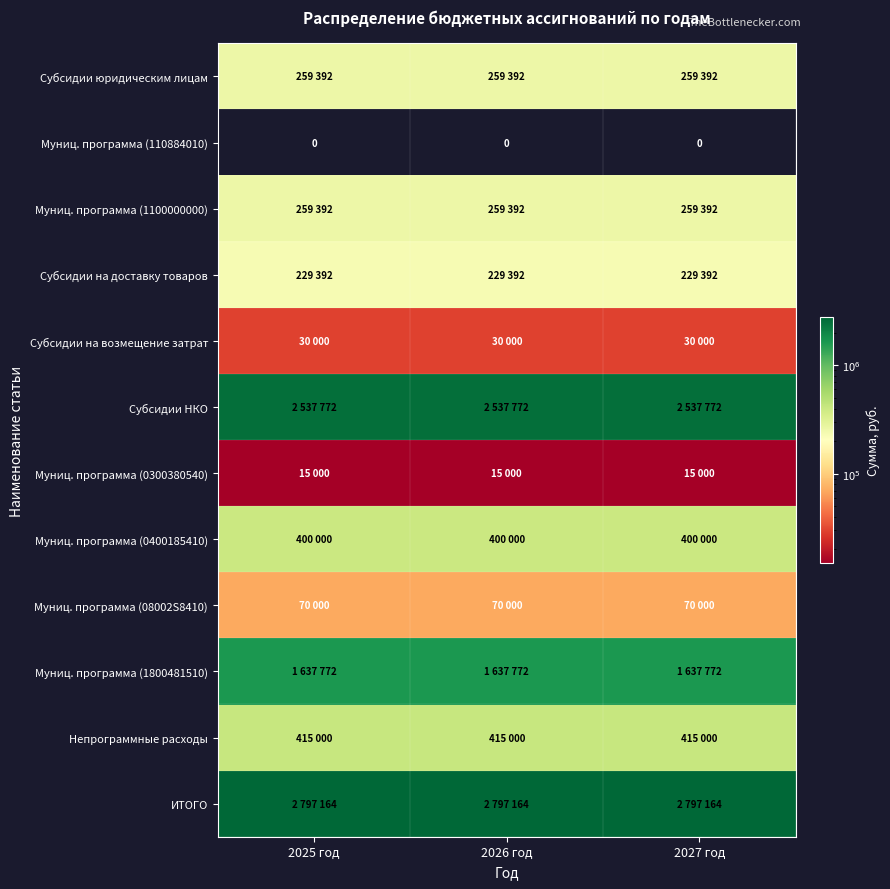

At which label is Субсидии на возмещение затрат closest to 30000?

2025 год